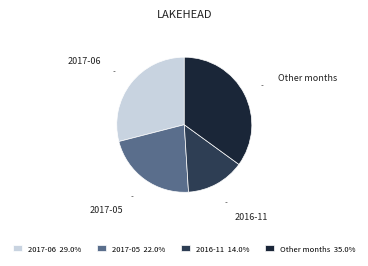

How many slices are in this pie chart?

4